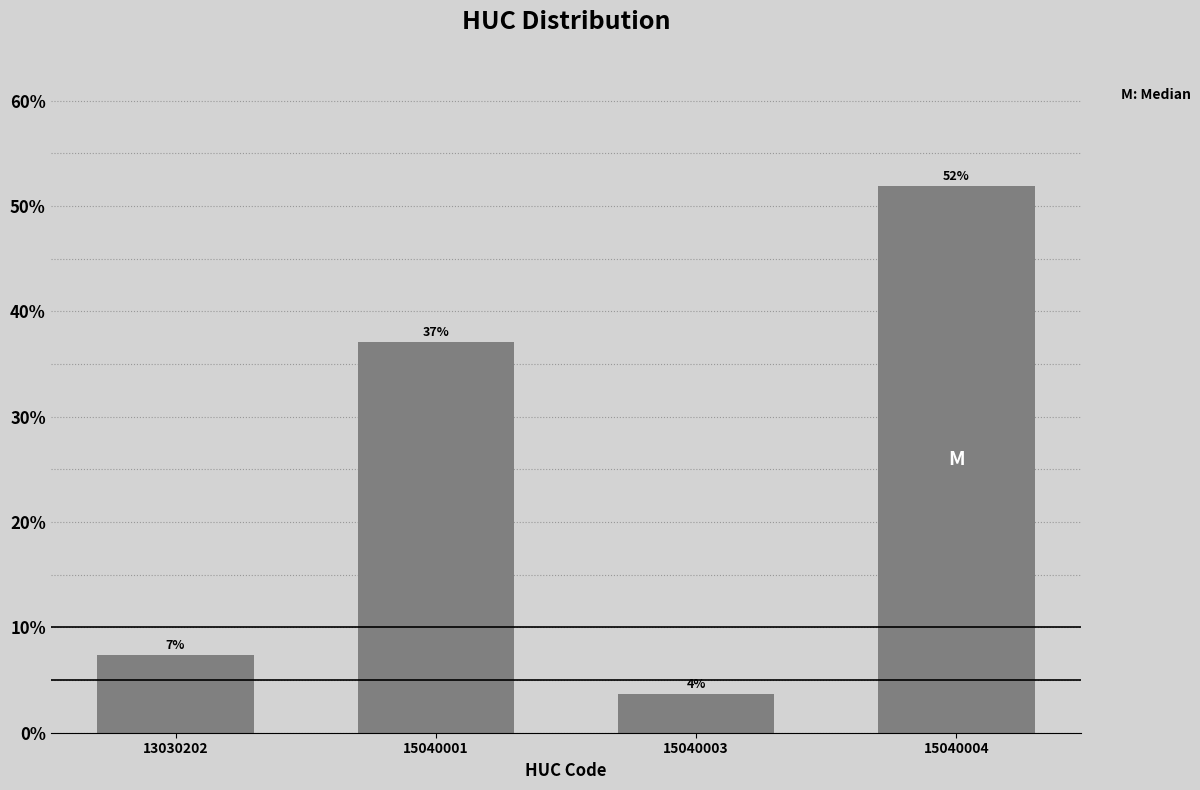

At which label does the data first exceed 37?

15040001